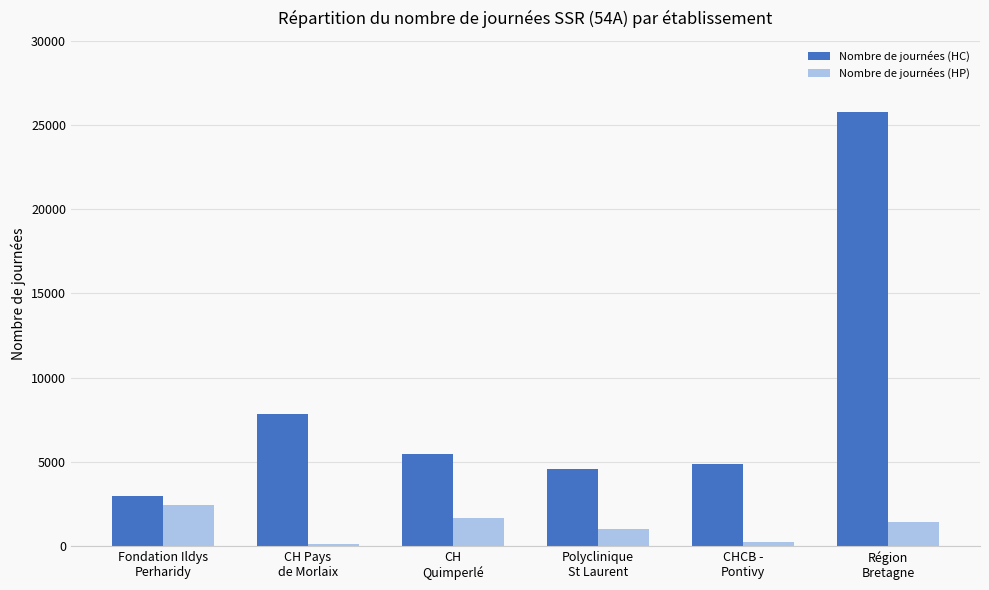

What are all the series names shown in the legend?

Nombre de journées (HC), Nombre de journées (HP)